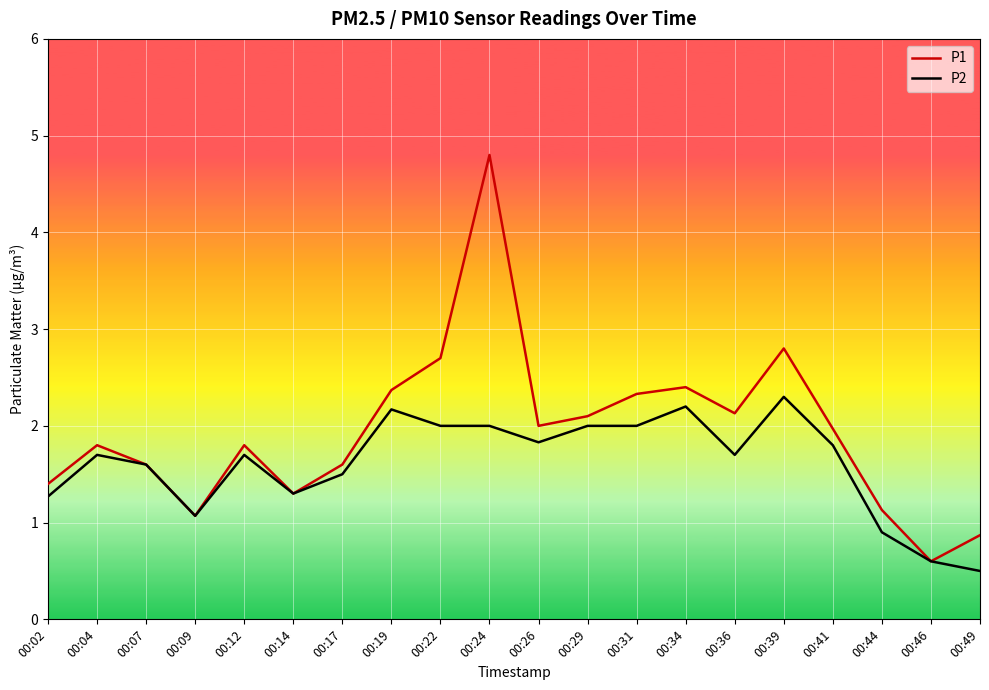

At which category is the sum across all series the highest?

00:24